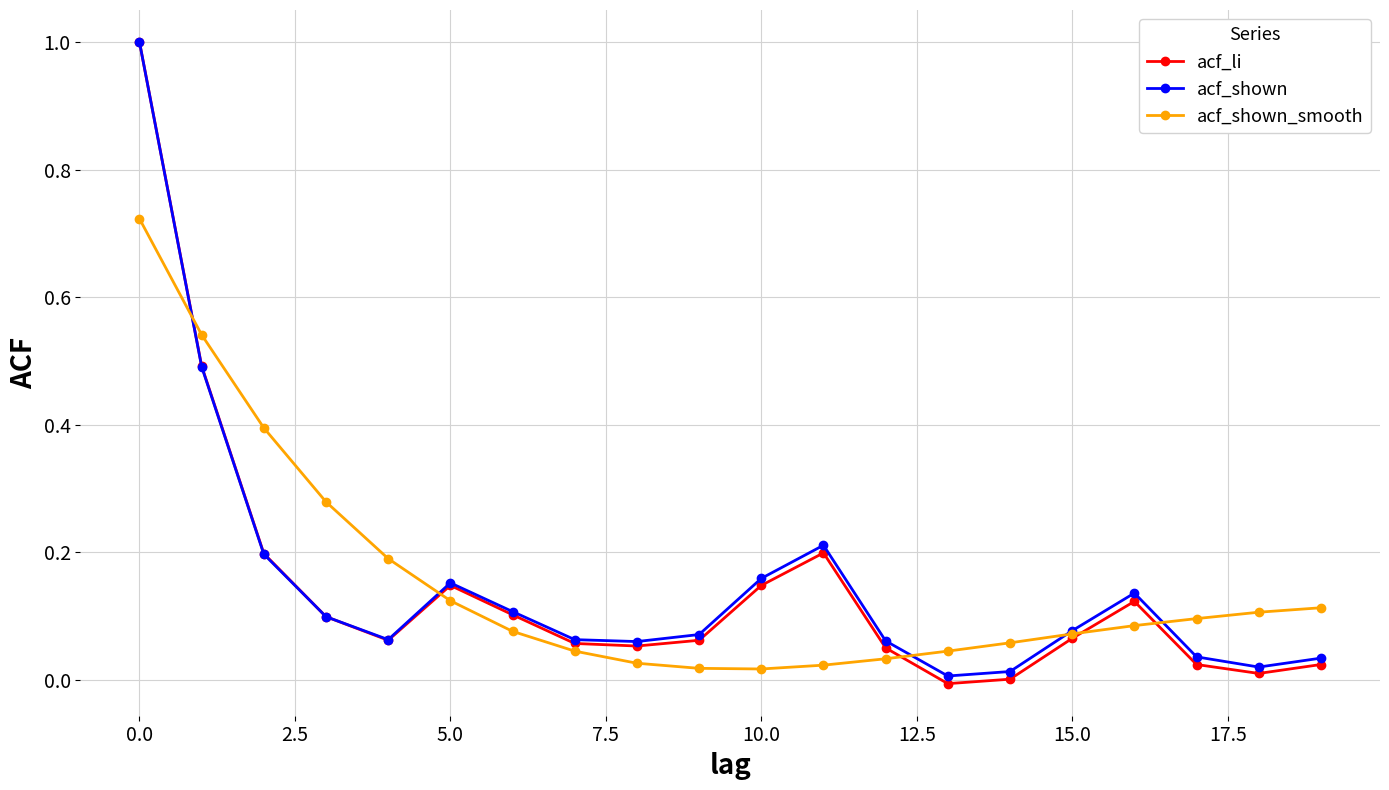

What are all the series names shown in the legend?

acf_li, acf_shown, acf_shown_smooth